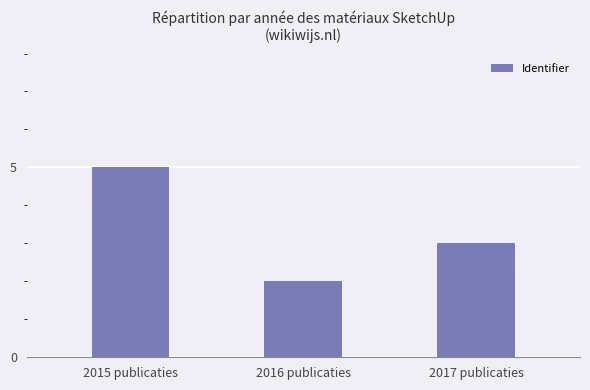

Read the value at 2017 publicaties.

3